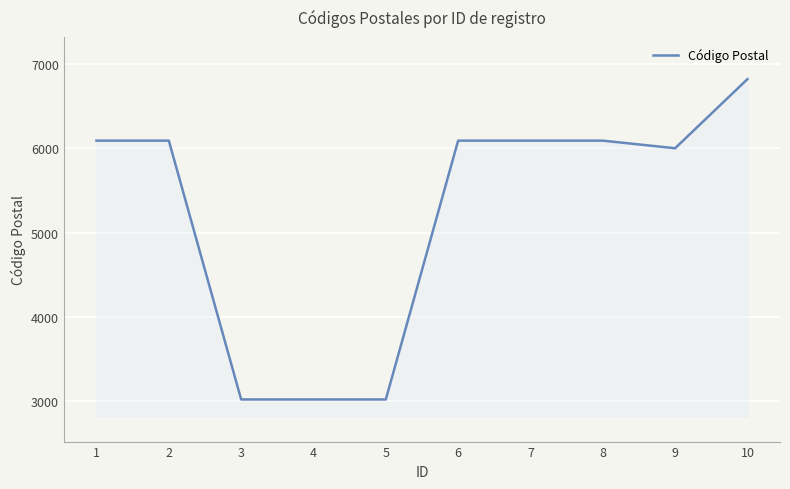

What is the difference between the maximum and second lowest values?

3800